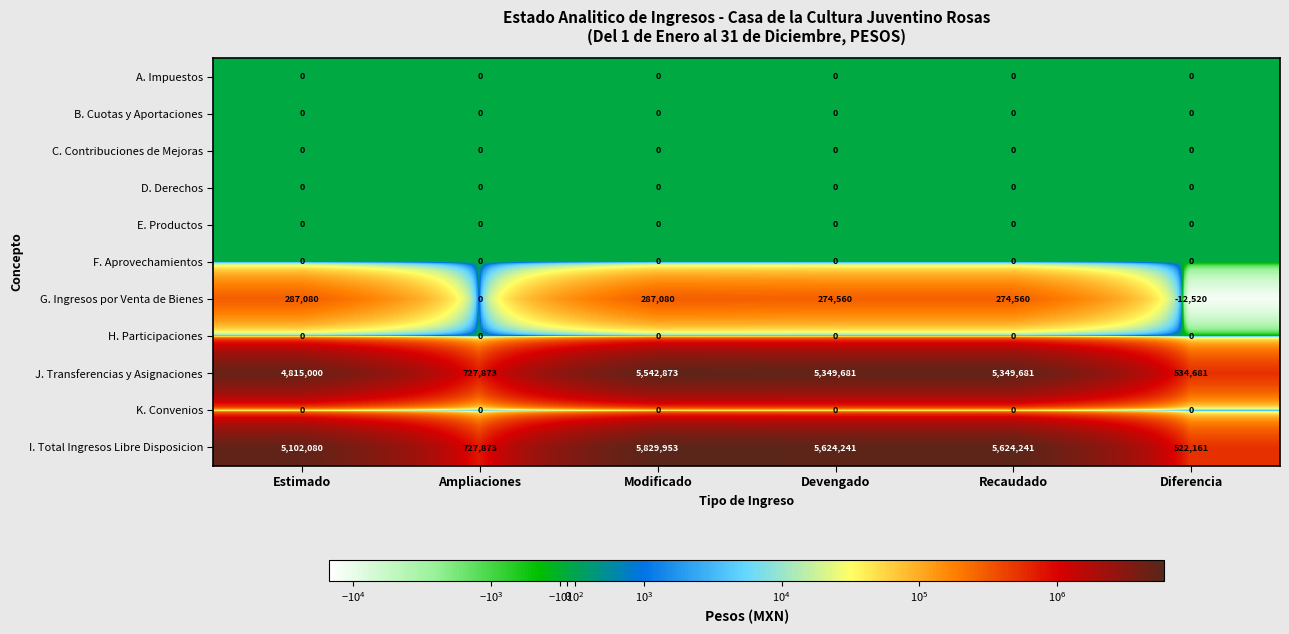

Which series changed the most between Estimado and Recaudado?

J. Transferencias y Asignaciones